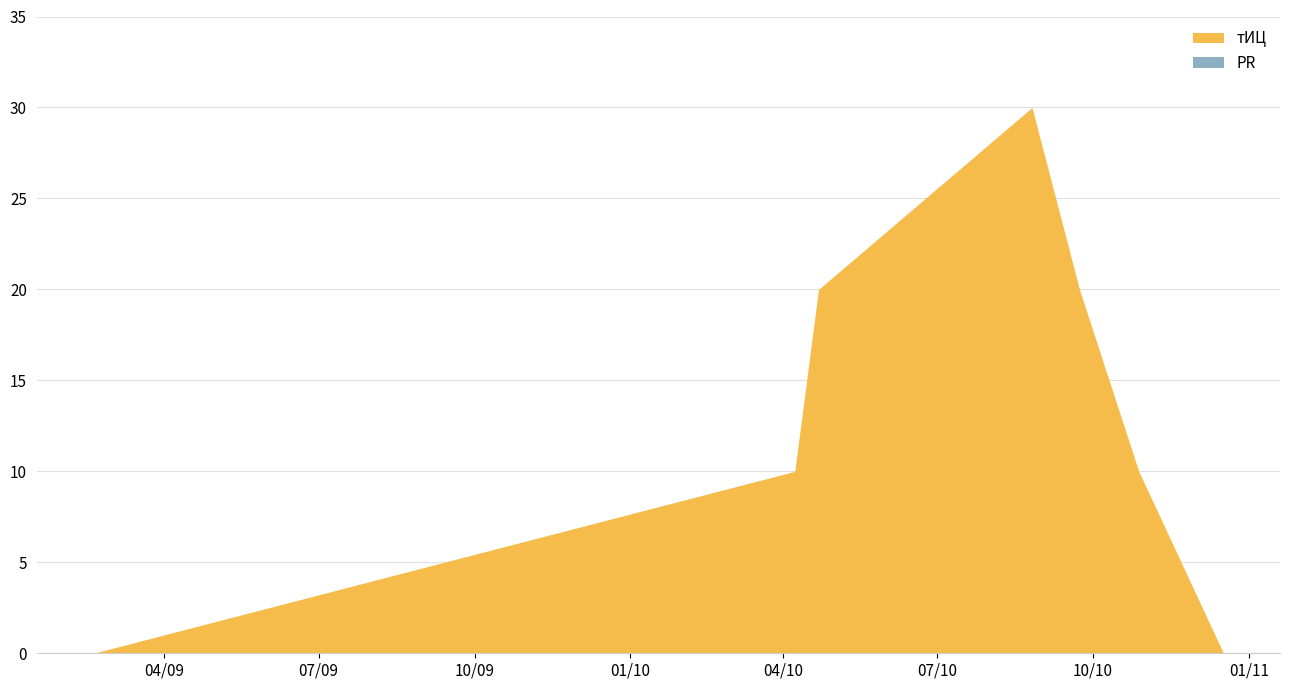

Where is the first local maximum for тИЦ?

2010-08-26